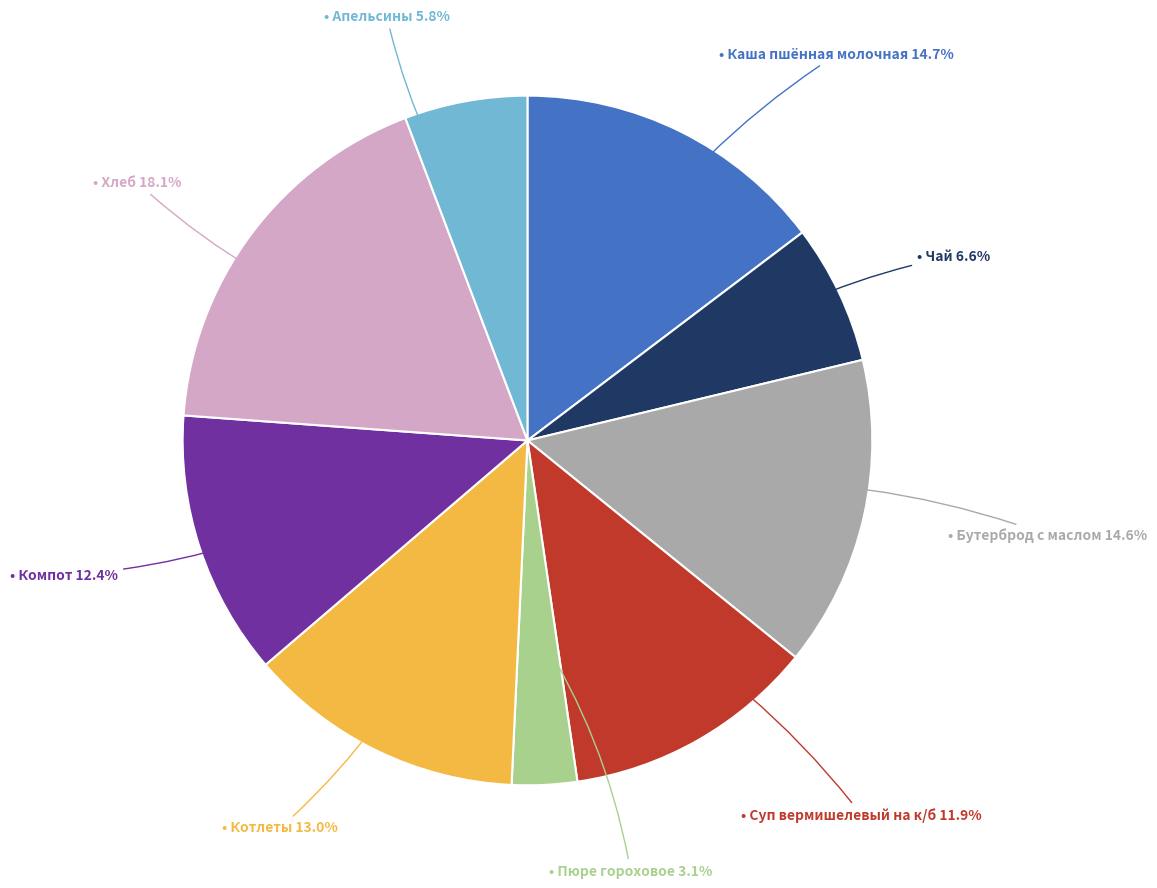

How many segments does this pie chart have?

9